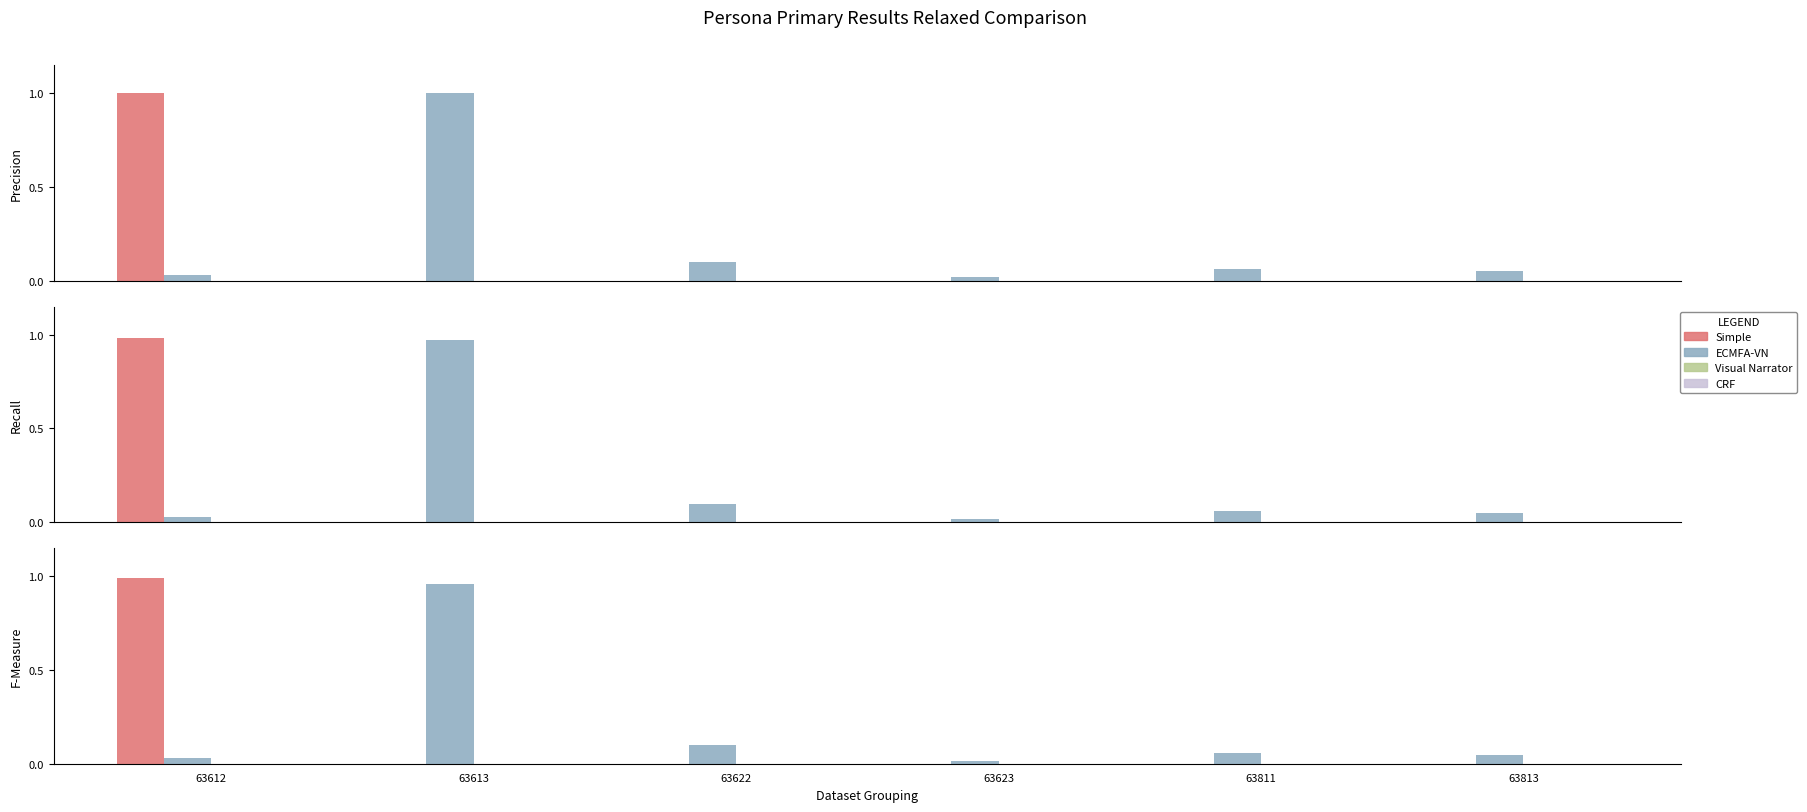

Reading left to right, what are all the values shown in this chart?

Simple: 1.0	0.0	0.0	0.0	0.0	0.0
ECMFA-VN: 0.0	1.0	0.1	0.0	0.1	0.0
Visual Narrator: 0.0	0.0	0.0	0.0	0.0	0.0
CRF: 0.0	0.0	0.0	0.0	0.0	0.0